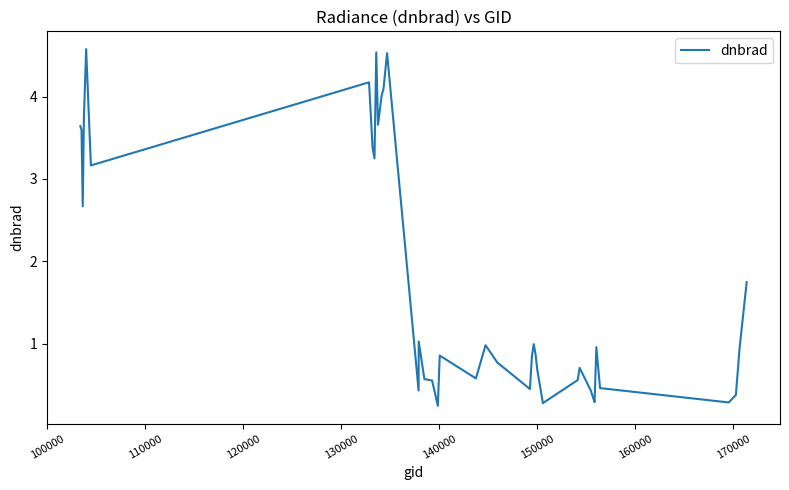

Does the chart display data point markers on the line(s)?

No